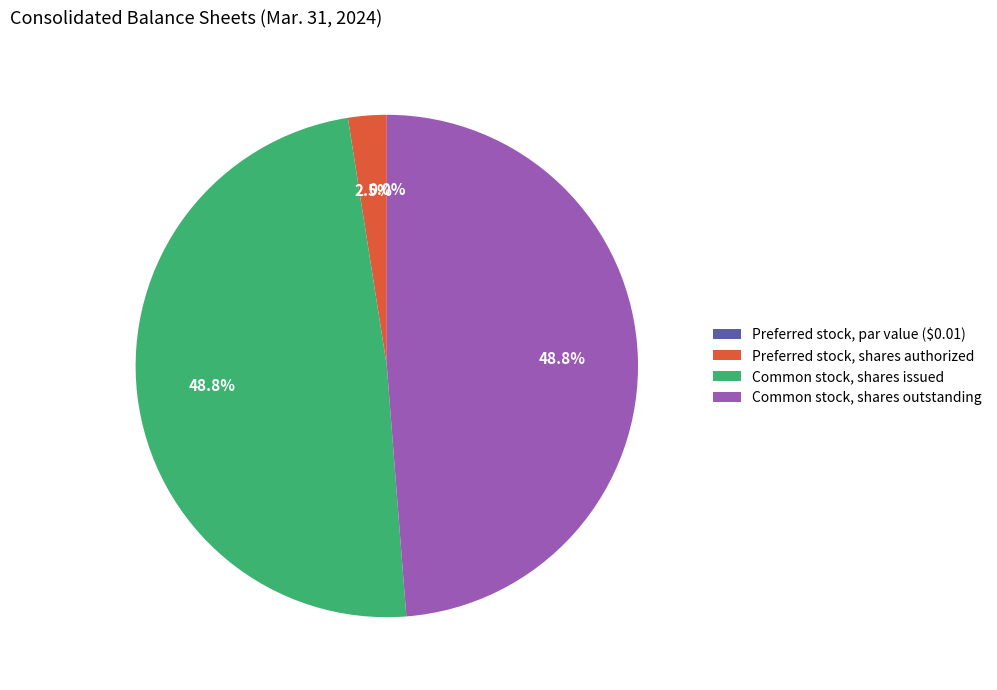

Rank the categories by value from highest to lowest.

Common stock, shares issued, Common stock, shares outstanding, Preferred stock, shares authorized, Preferred stock, par value ($0.01)